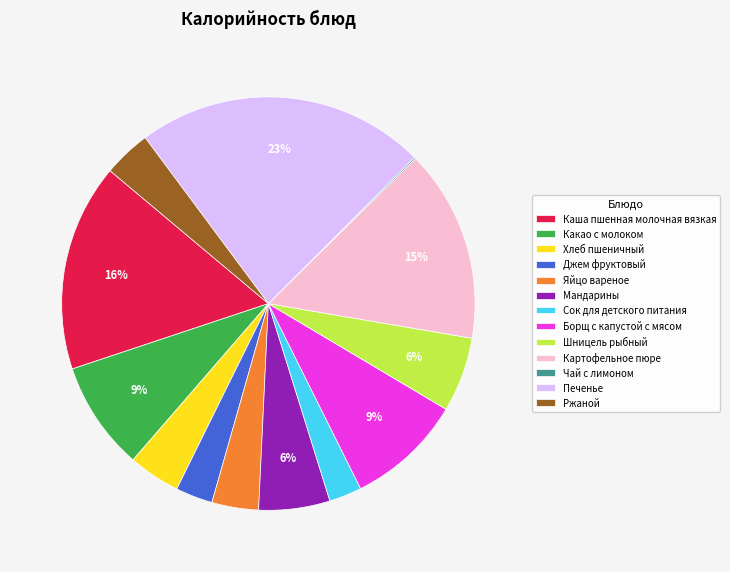

What is the ratio of the value at Шницель рыбный to the value at Печенье?

0.3